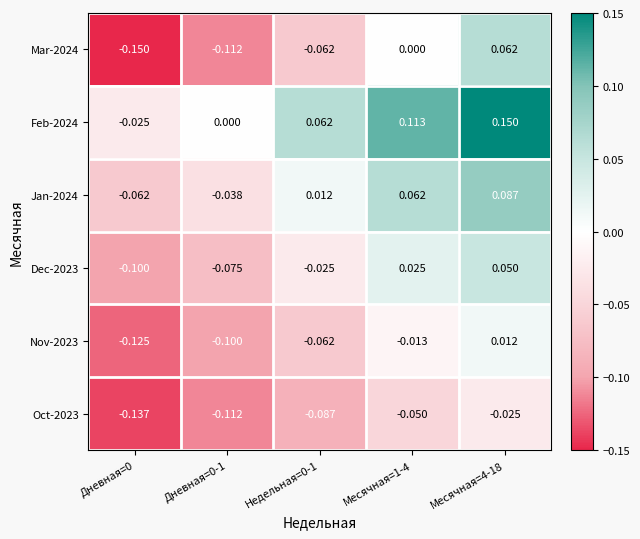

How many negative values does the Jan-2024 series have?

2